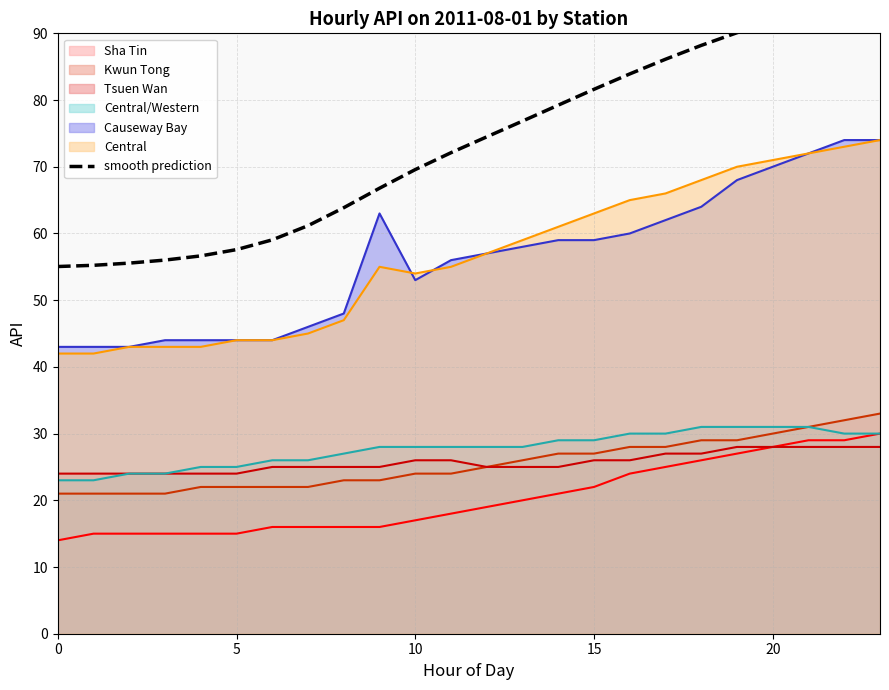

True or false: Sha Tin and Central cross at least once.

False